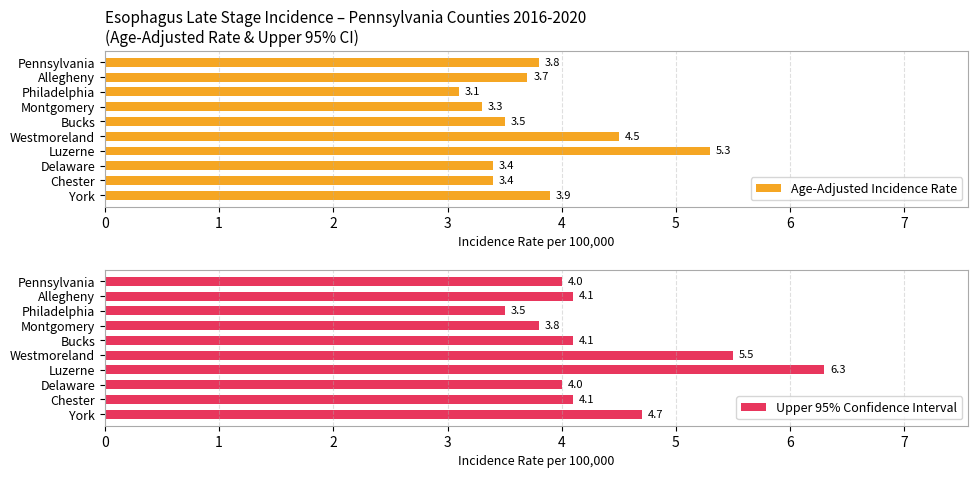

True or false: Upper 95% Confidence Interval has a value of 1.2 at 8.

False